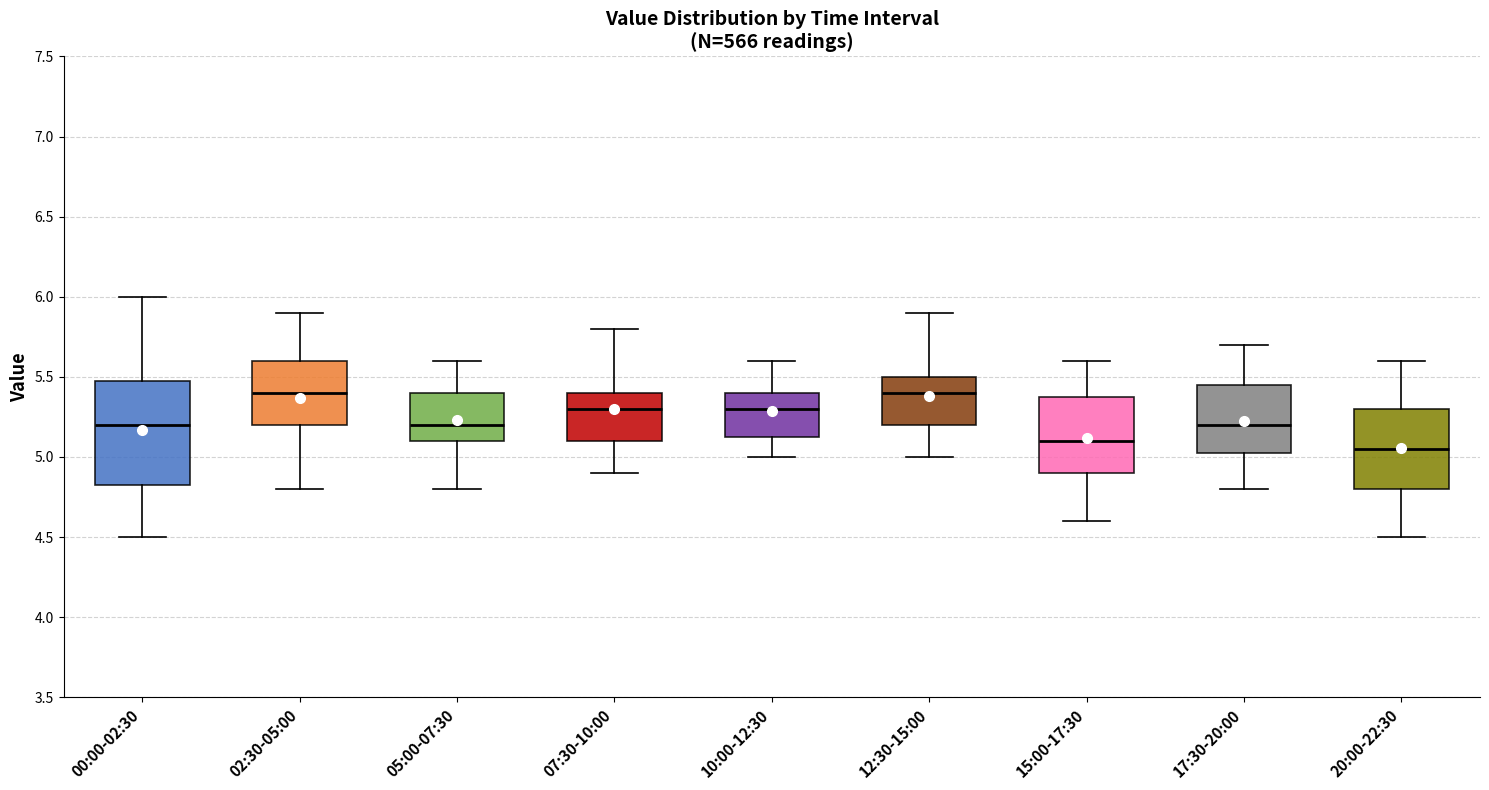

Which box is the tallest, from its lower edge to its upper edge?

00:00-02:30